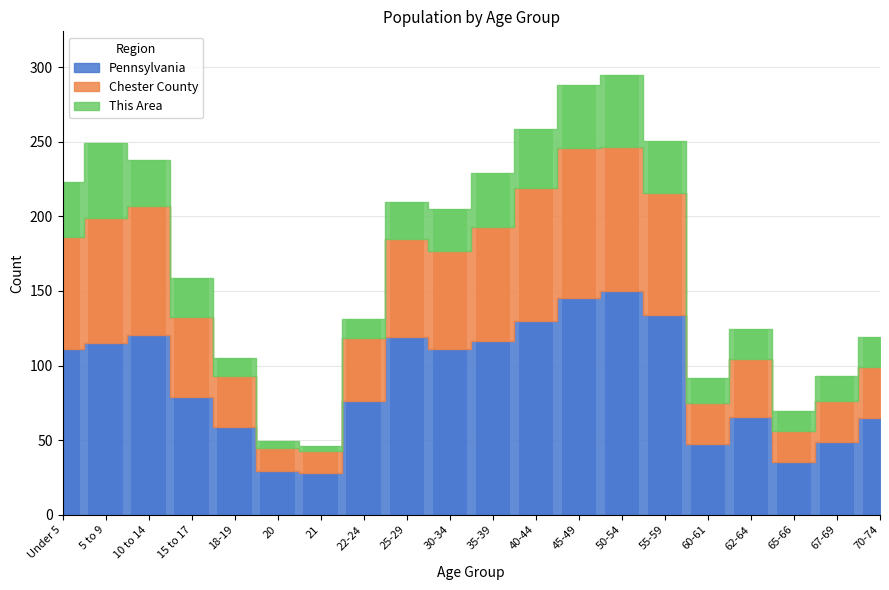

True or false: Chester County has a value of 13.4 at 60-61.

False